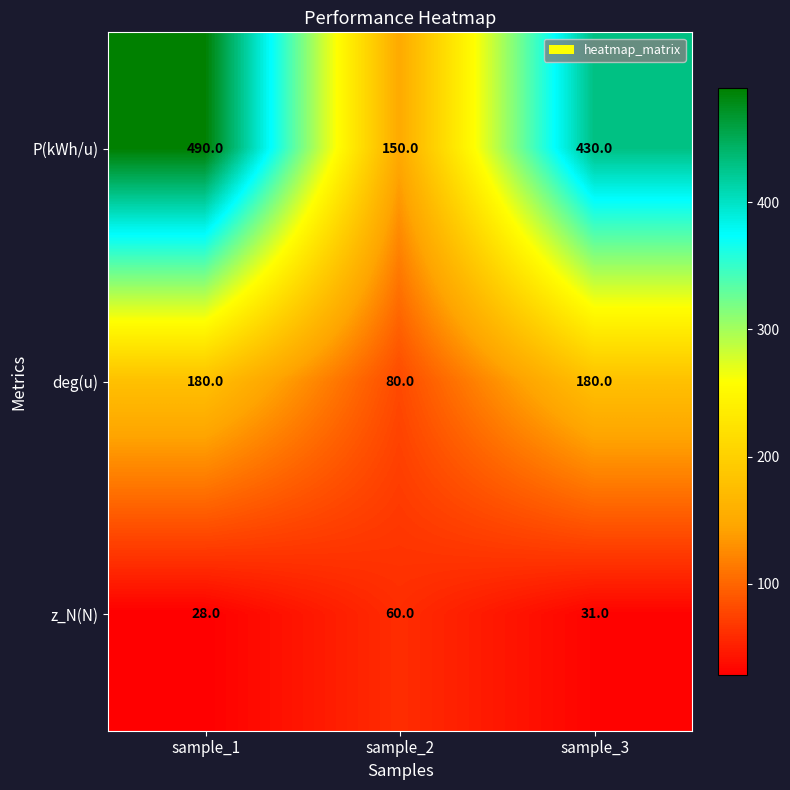

What is the total value across all series at sample_1?

698